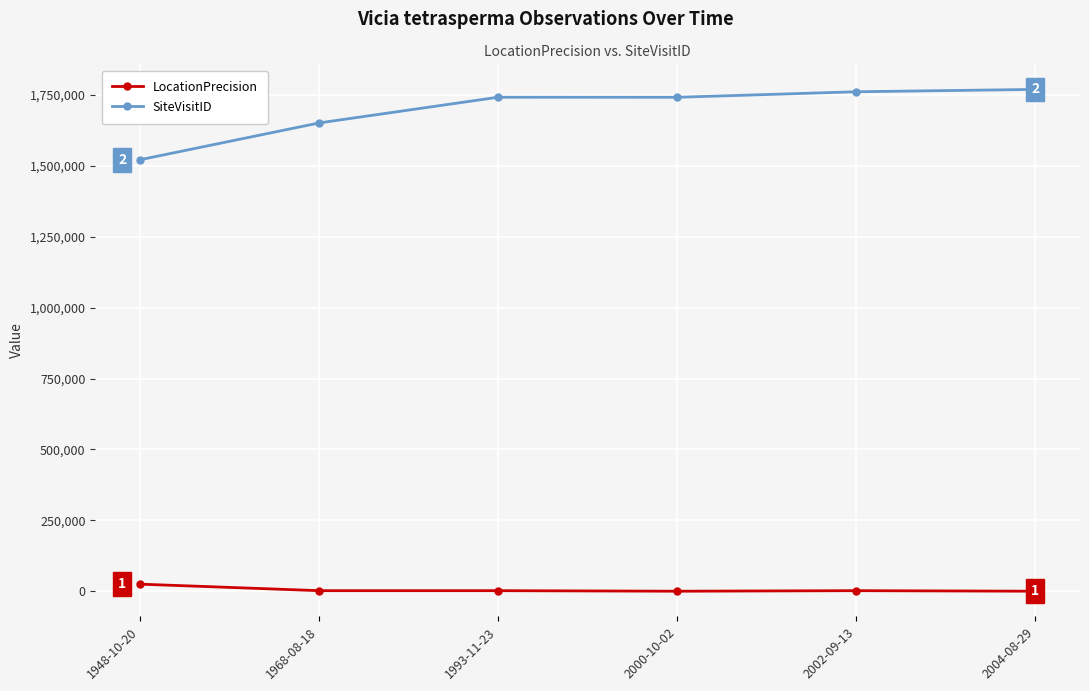

What is the average value of the LocationPrecision series?

5200